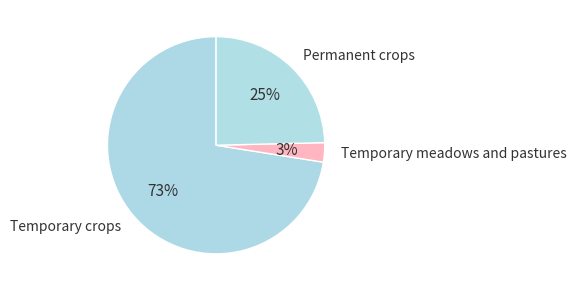

Count the number of slices in the pie.

3